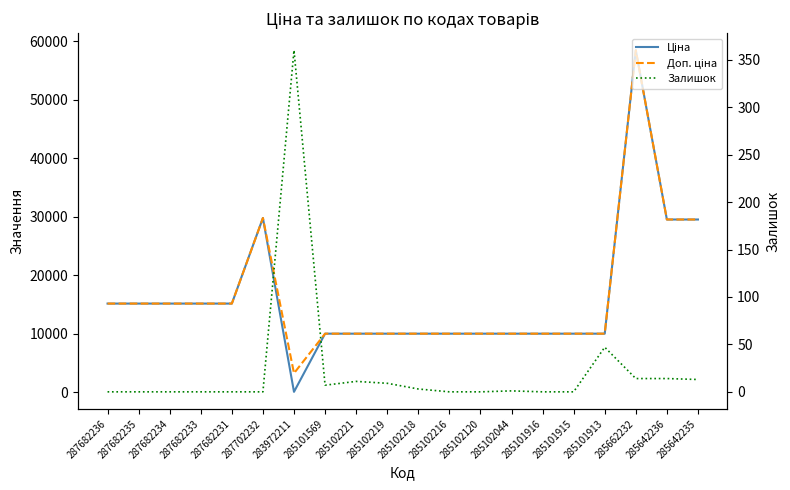

The value of Залишок at 287682233 is 0.0. True or false?

True